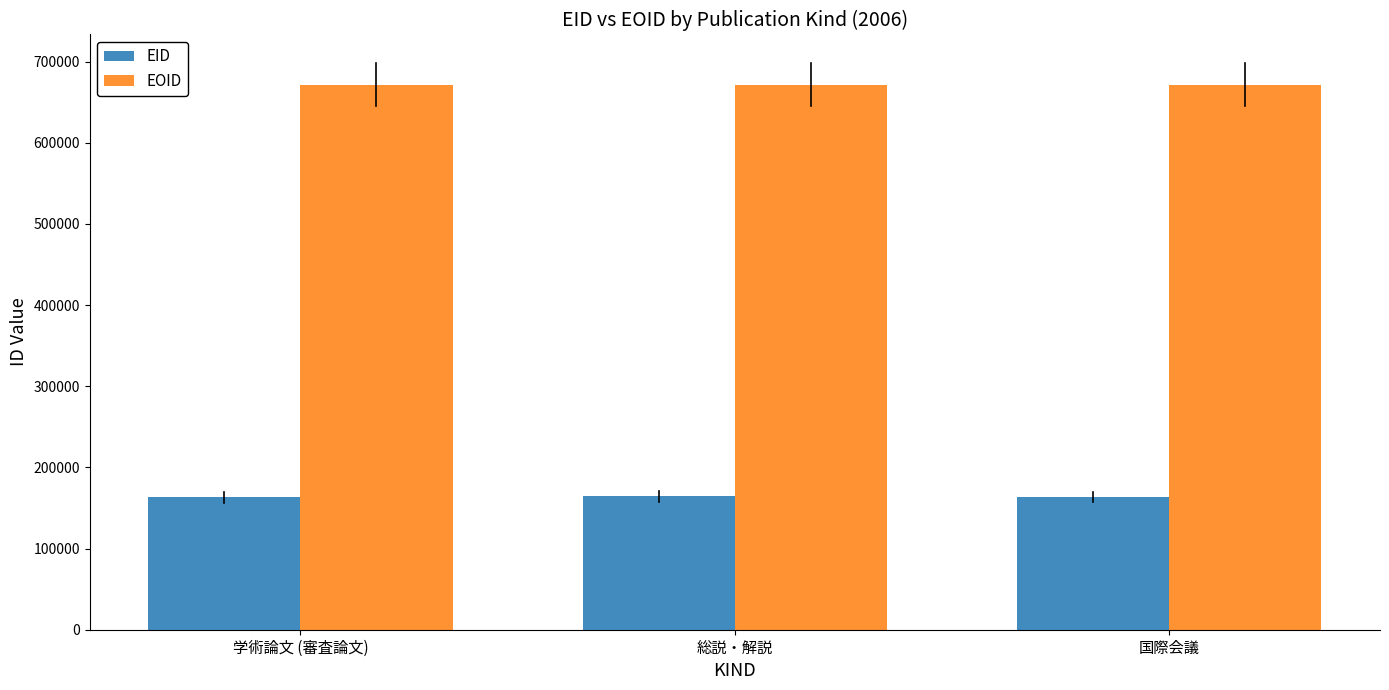

What is the total value across all series at 学術論文 (審査論文)?

834955